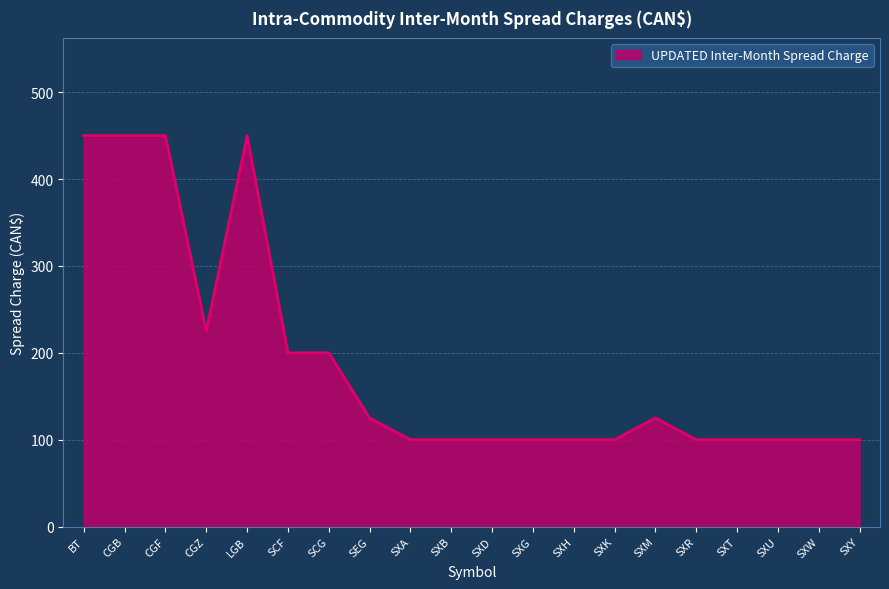

What is the ratio of the value at BT to the value at SXB?

4.5